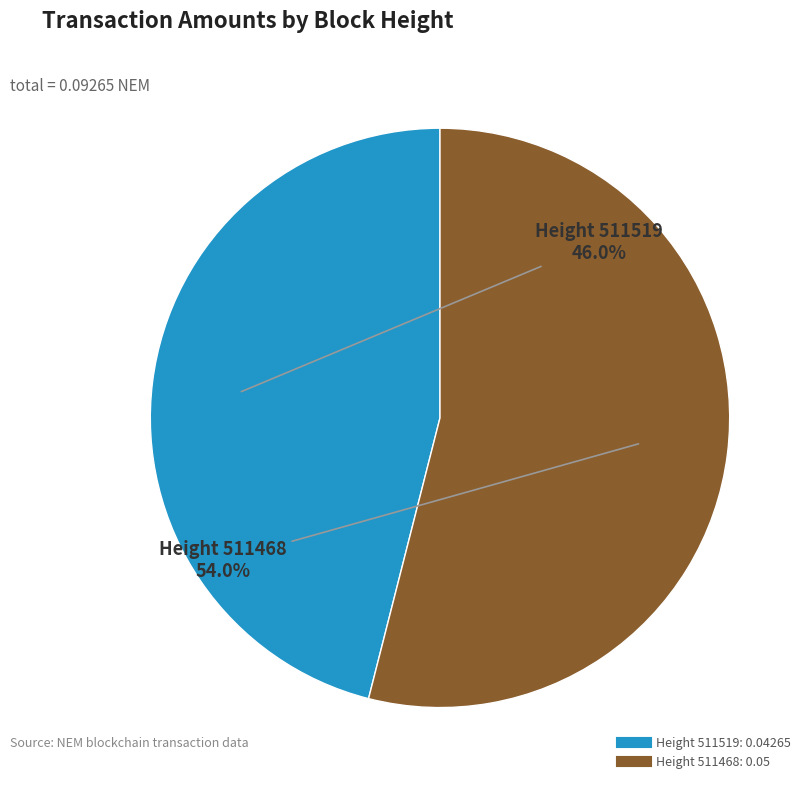

Is there any slice that represents more than half of the pie?

Yes